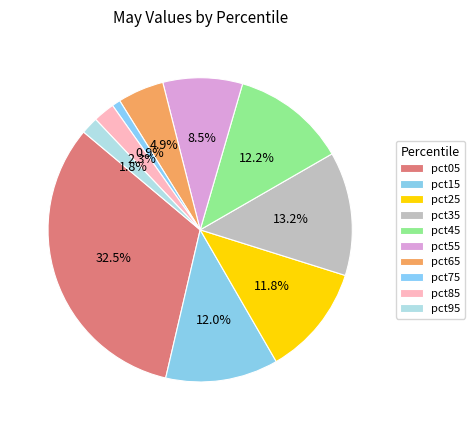

What percentage is NOT represented by pct15?

88.0%